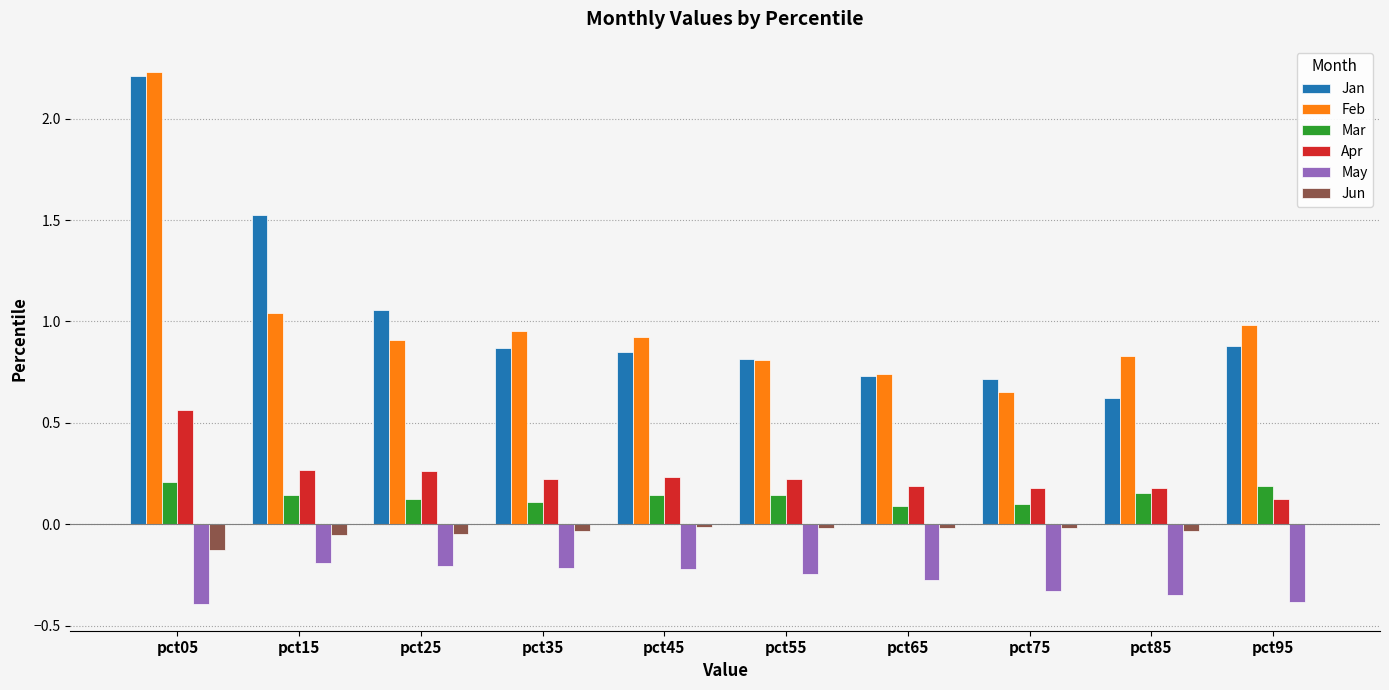

Which label corresponds to the largest value in the chart?

pct05